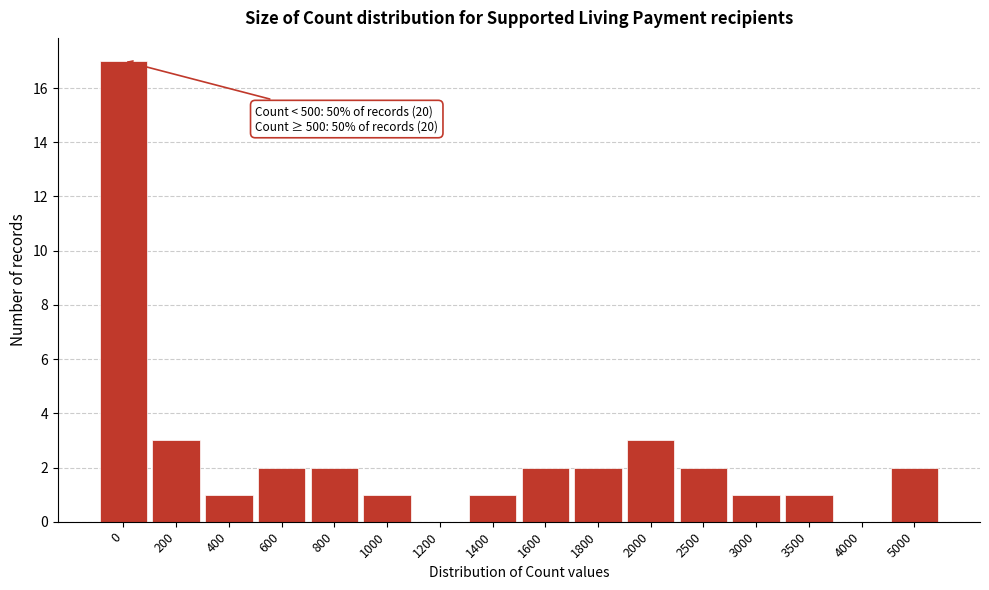

Reading left to right, list all the values displayed in this chart.

0=17	200=3	400=1	600=2	800=2	1000=1	1200=0	1400=1	1600=2	1800=2	2000=3	2500=2	3000=1	3500=1	4000=0	5000=2